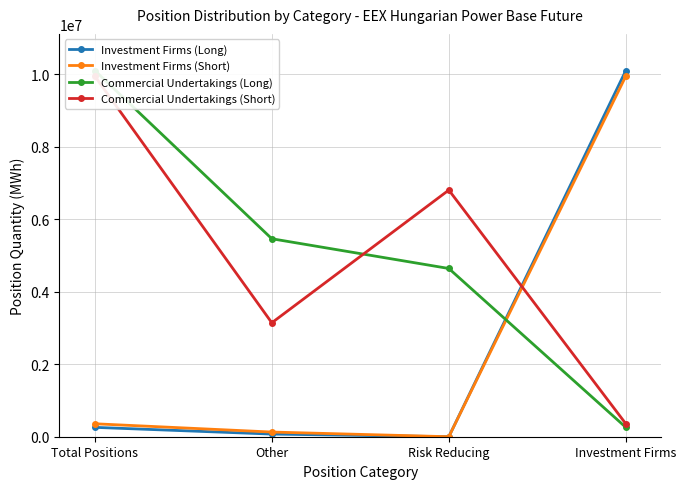

Rank the series by their maximum value, from highest to lowest.

Investment Firms (Long), Commercial Undertakings (Long), Investment Firms (Short), Commercial Undertakings (Short)